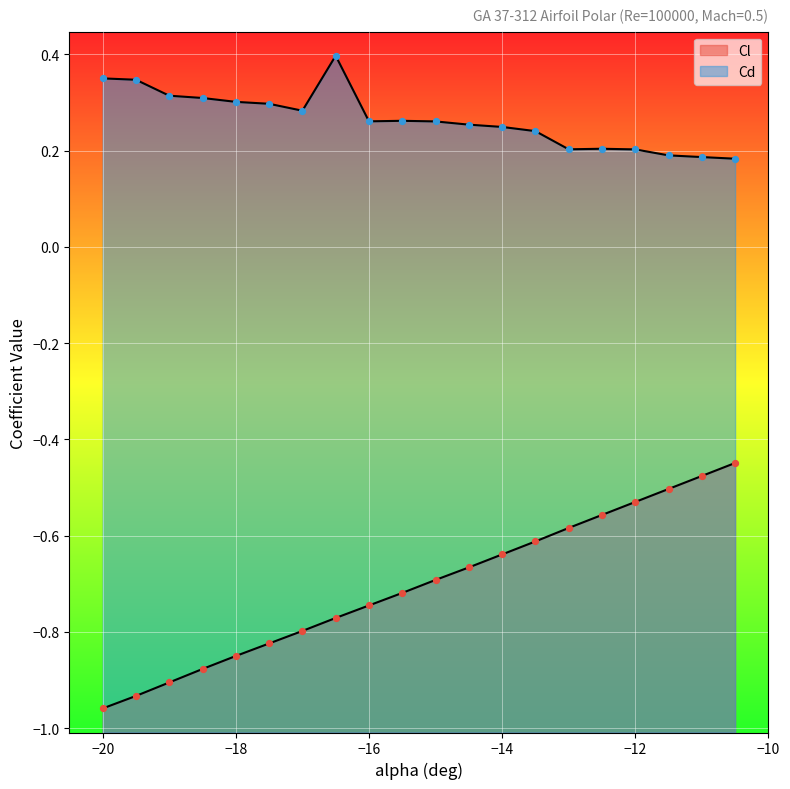

Is the value of Cd at -16.5 greater than the value of Cl at -12.5?

Yes